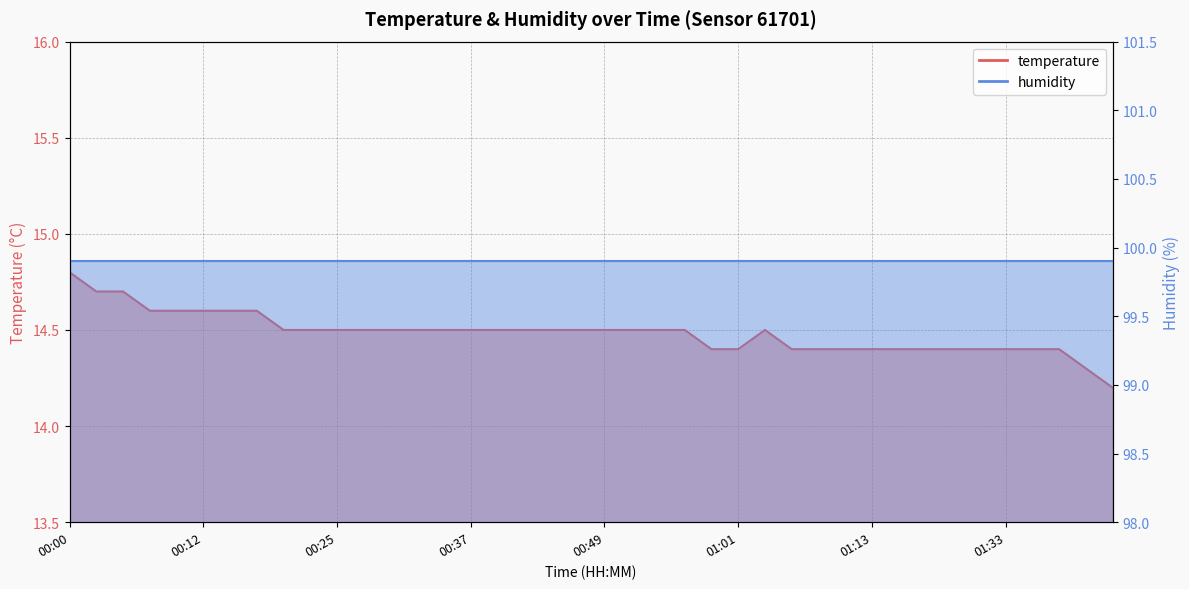

Which label corresponds to the largest value in the chart?

00:00